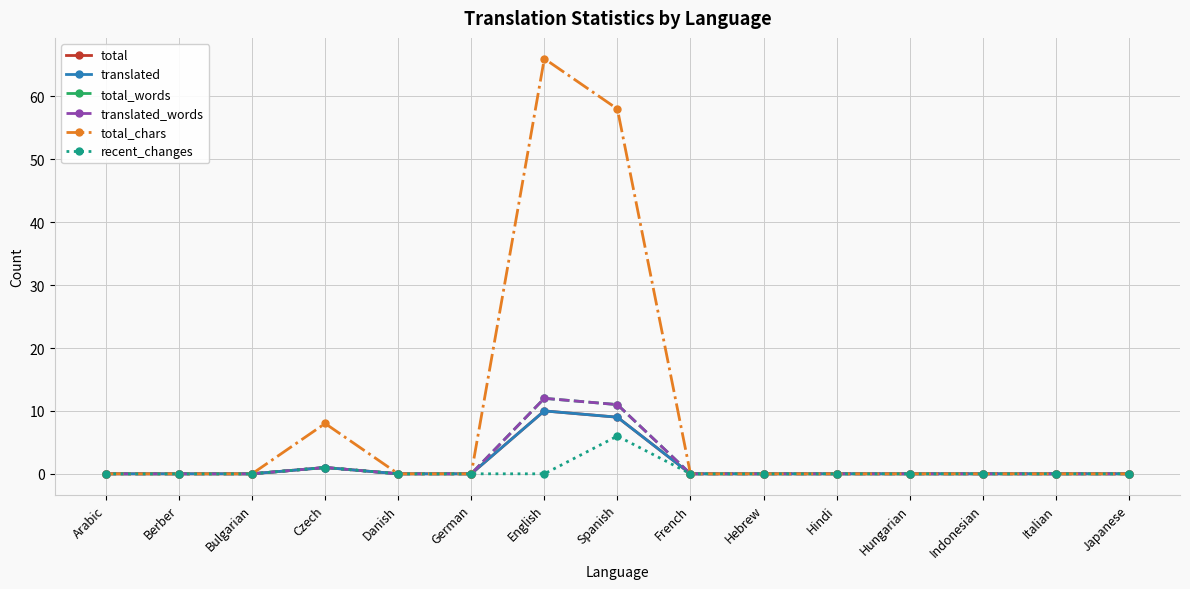

The value of translated_words at Japanese is 5. True or false?

False